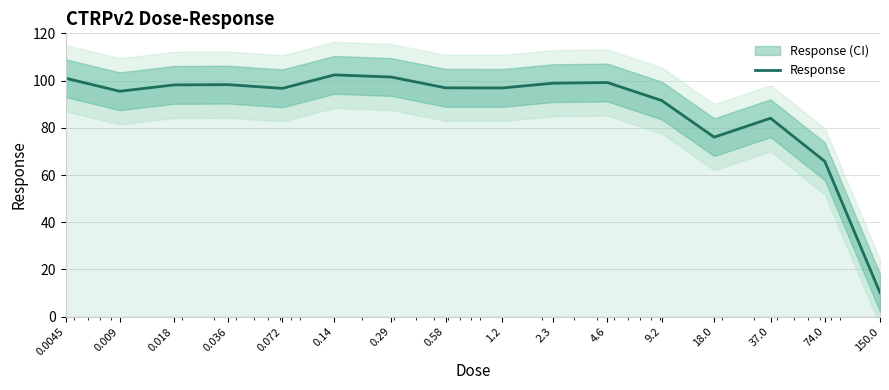

Reading left to right, what are all the values shown in this chart?

101.0	95.5	98.2	98.3	96.7	102.4	101.5	96.9	96.9	98.9	99.2	91.5	76.0	84.0	65.8	10.2